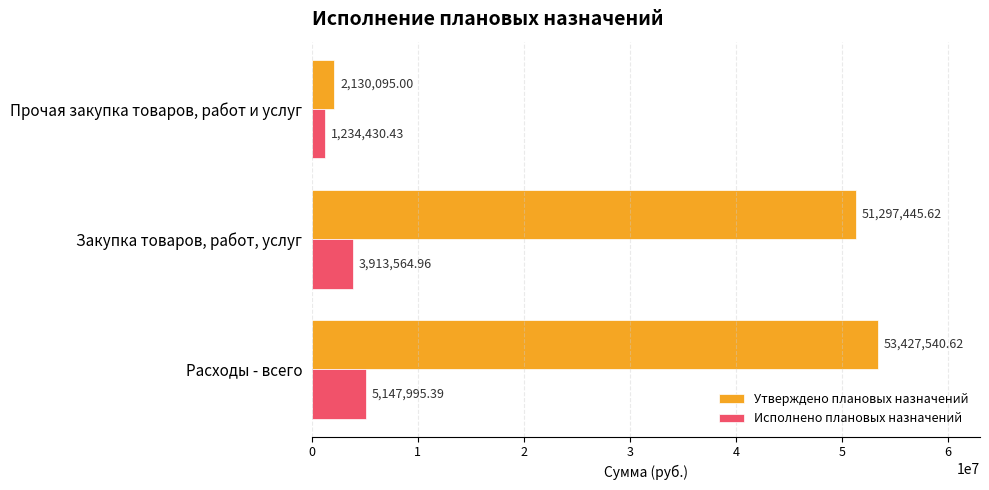

At which category is the sum across all series the highest?

Расходы - всего